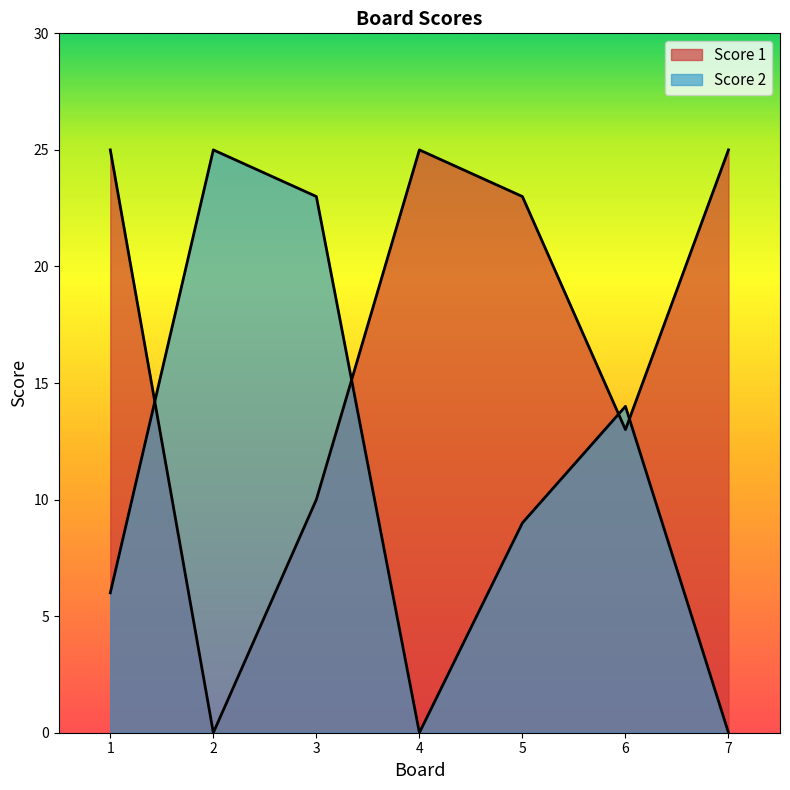

True or false: Score 1 has more than 2 interior local peaks.

False